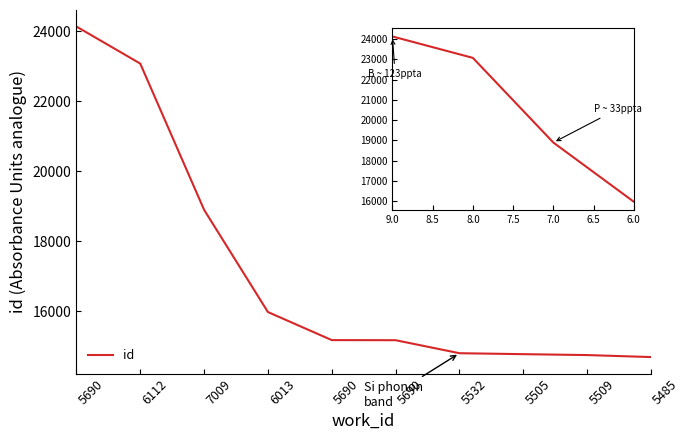

Read the value at 5690.

15171